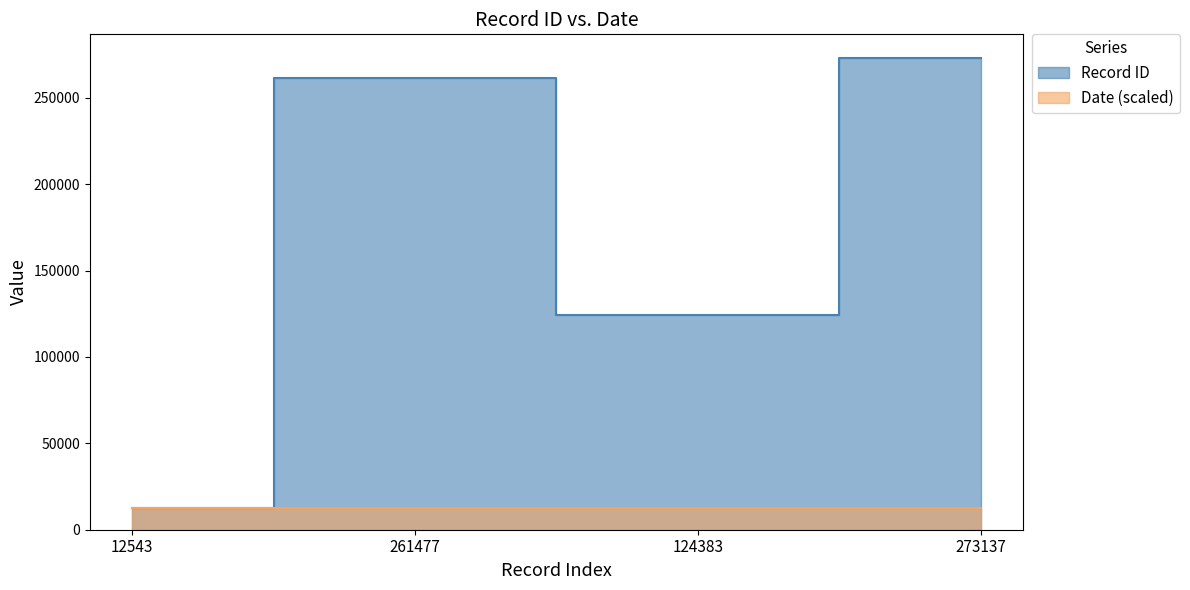

Which label corresponds to the smallest value in the chart?

12543